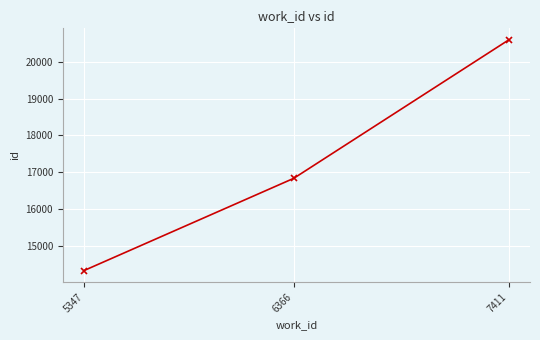

How many values are below 16837?

1